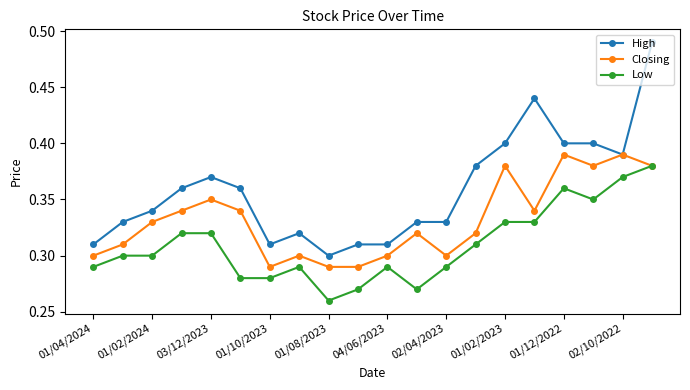

Which series has the largest range (max minus min)?

High